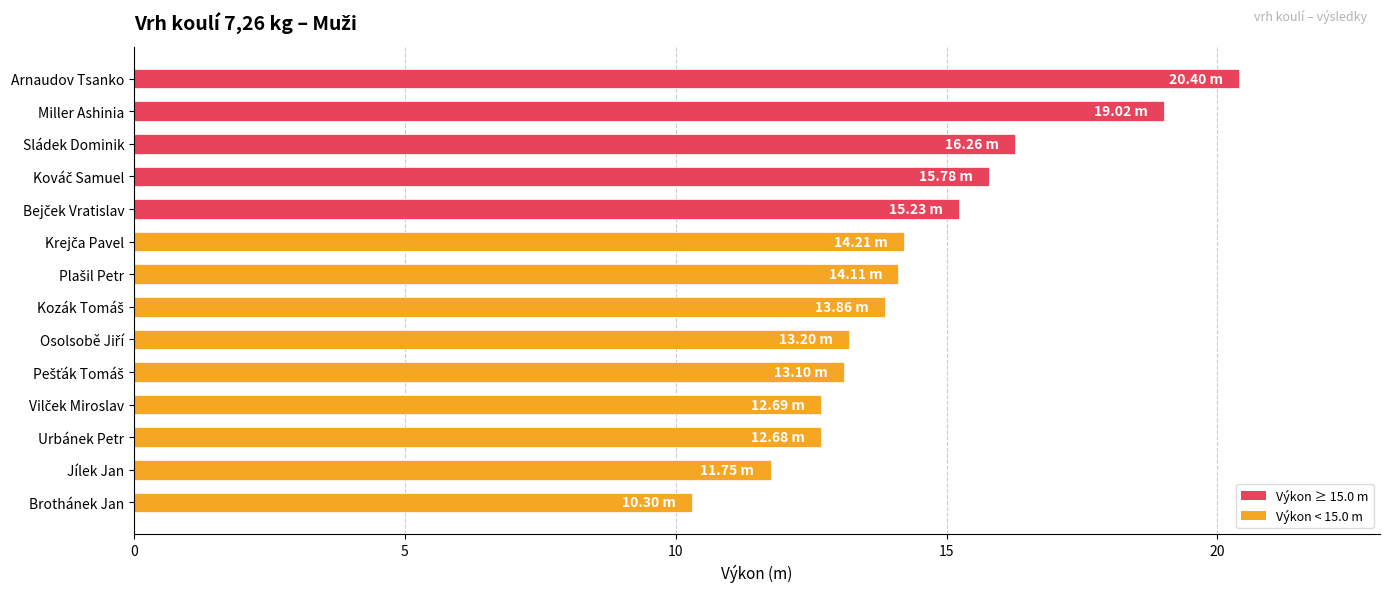

What is the average value?

14.5